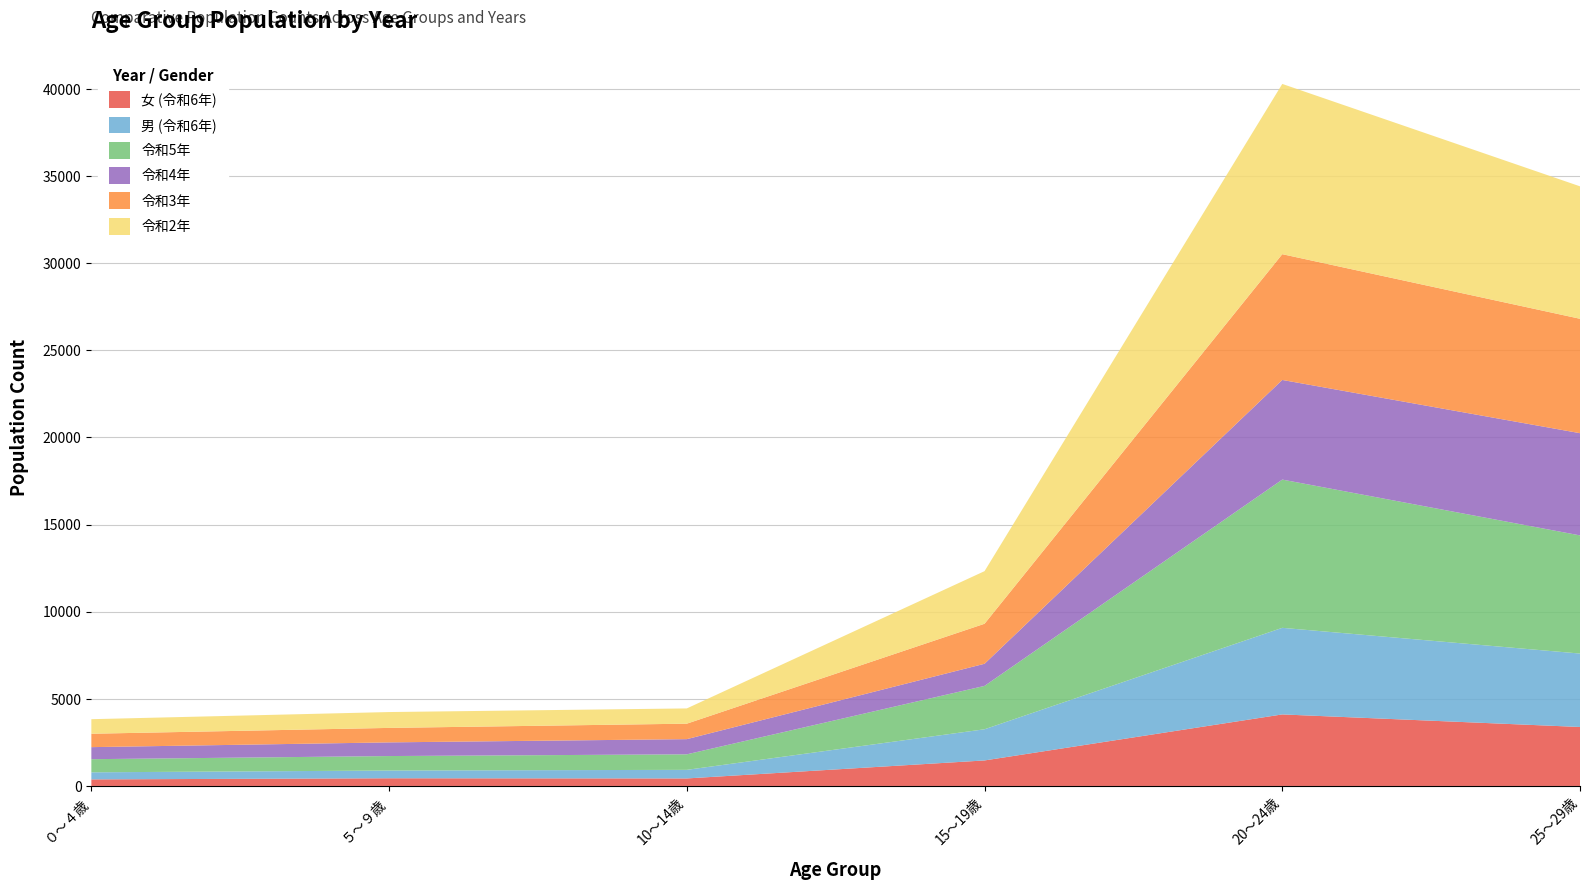

Reading left to right, list all the values displayed in this chart.

女 (令和6年): ０～４歳=376	５～９歳=441	10～14歳=431	15～19歳=1464	20～24歳=4105	25～29歳=3384
男 (令和6年): ０～４歳=406	５～９歳=444	10～14歳=493	15～19歳=1789	20～24歳=4969	25～29歳=4214
令和5年: ０～４歳=754	５～９歳=831	10～14歳=891	15～19歳=2489	20～24歳=8508	25～29歳=6781
令和4年: ０～４歳=691	５～９歳=784	10～14歳=871	15～19歳=1270	20～24歳=5718	25～29歳=5866
令和3年: ０～４歳=769	５～９歳=831	10～14歳=888	15～19歳=2296	20～24歳=7218	25～29歳=6566
令和2年: ０～４歳=835	５～９歳=910	10～14歳=875	15～19歳=3019	20～24歳=9770	25～29歳=7601